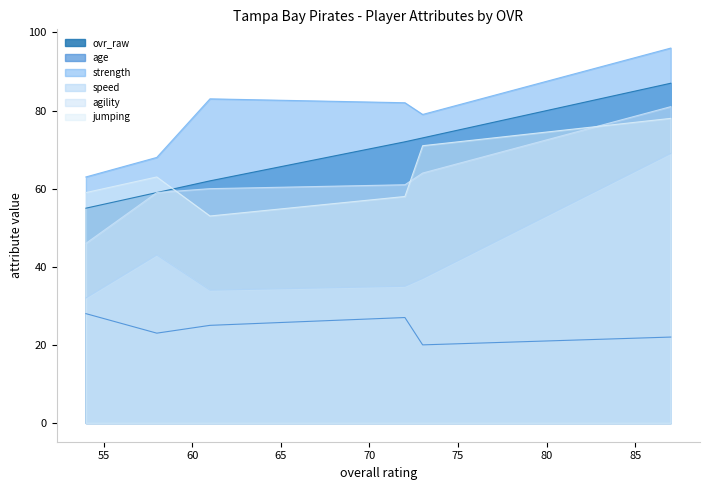

What is the minimum value shown in the chart?

20